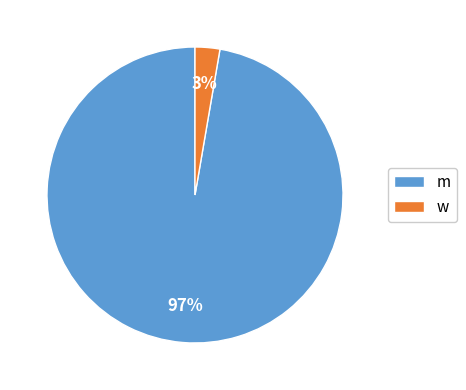

To the nearest percent, what is the combined percentage of w and m?

100%